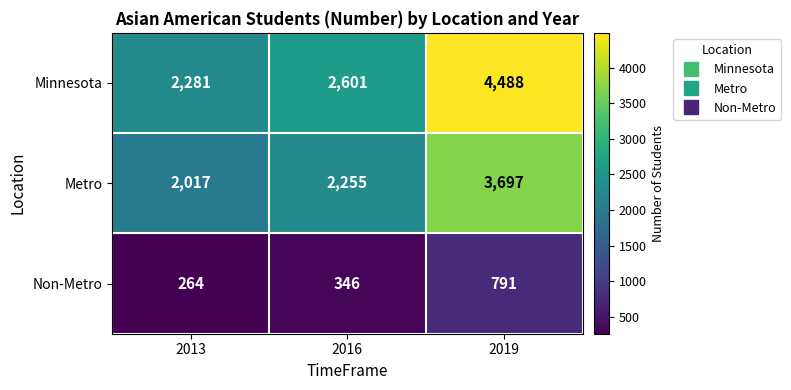

Is it true that Non-Metro equals 598 at 2016?

False